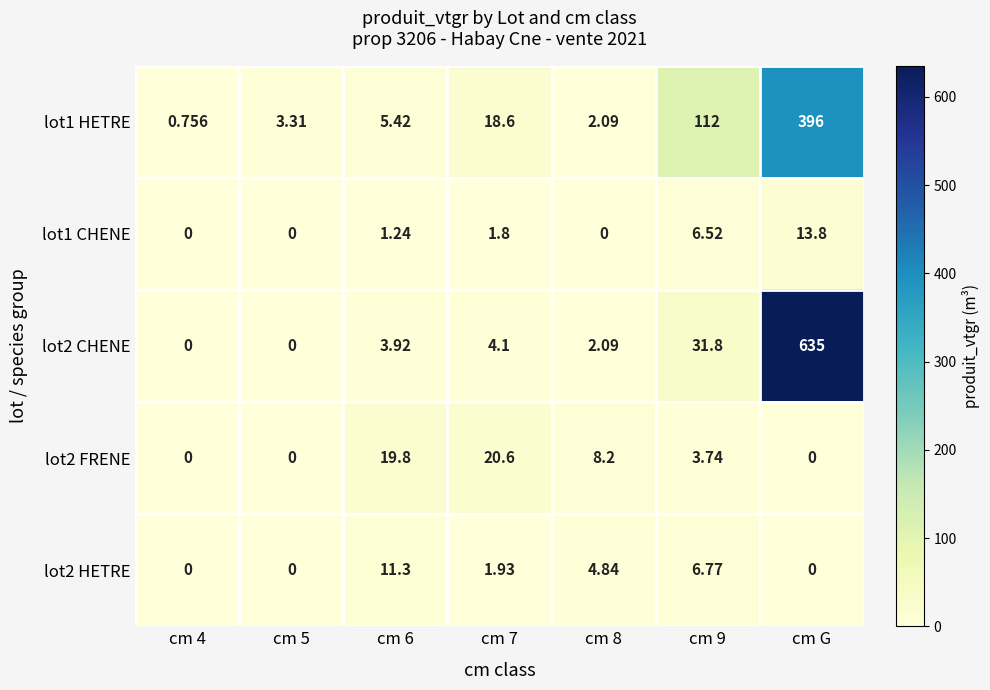

At which label does lot1 HETRE reach its peak?

cm G